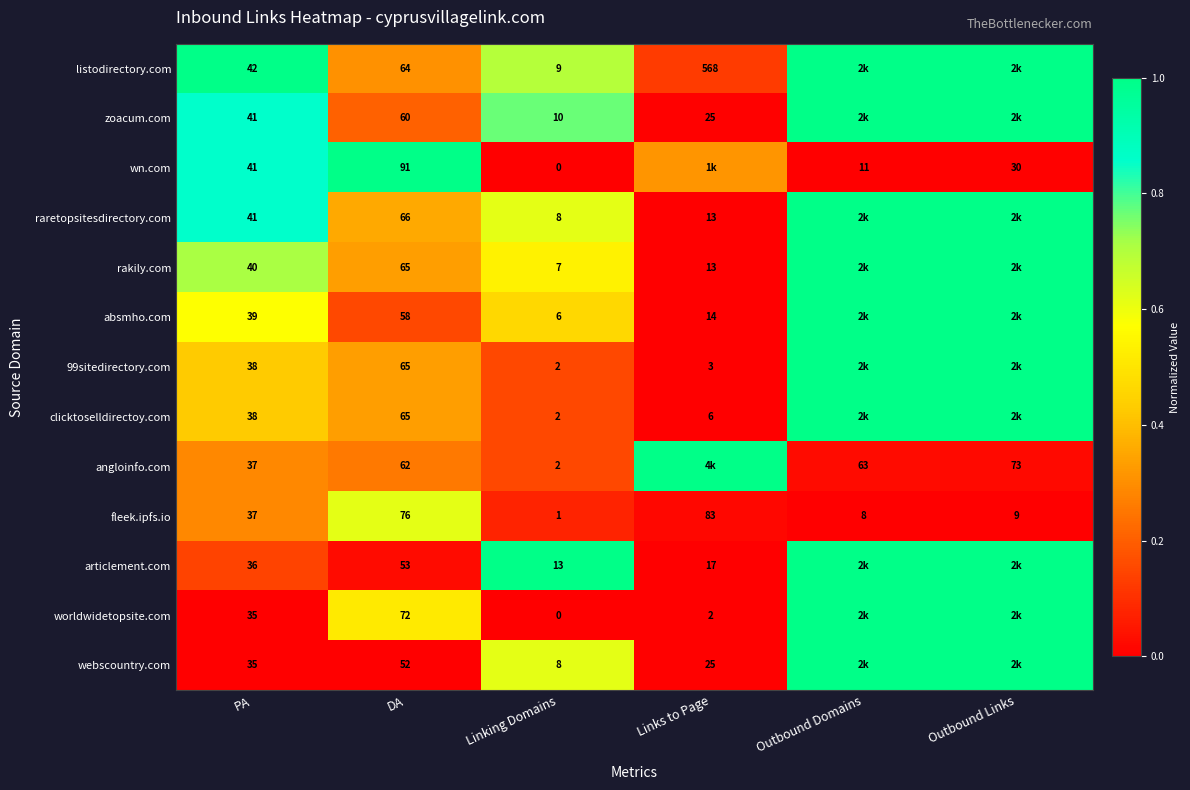

Which series changed the most between DA and Linking Domains?

wn.com